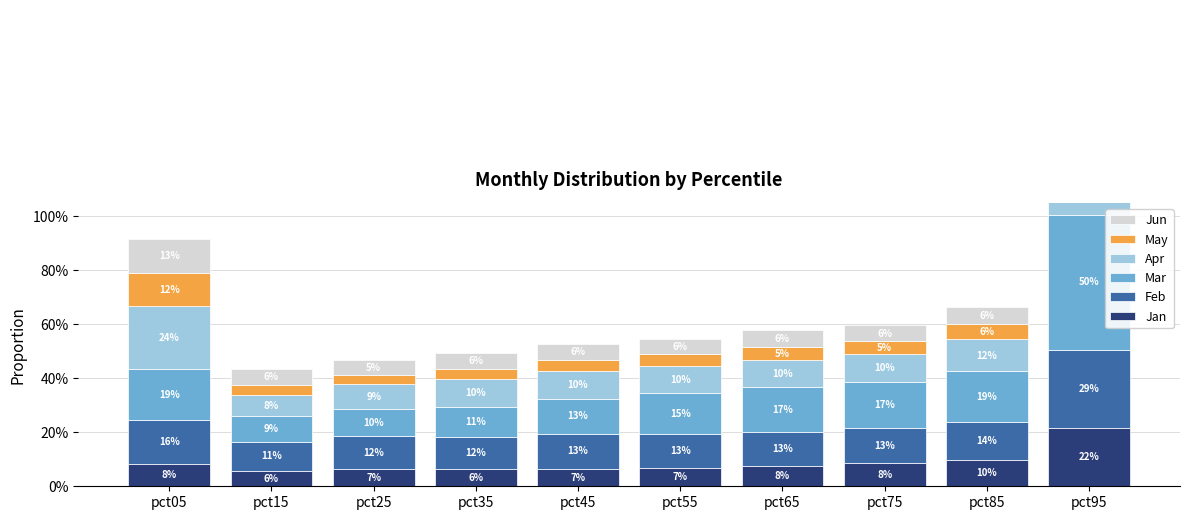

The value of Apr at pct95 is 0.5. True or false?

True